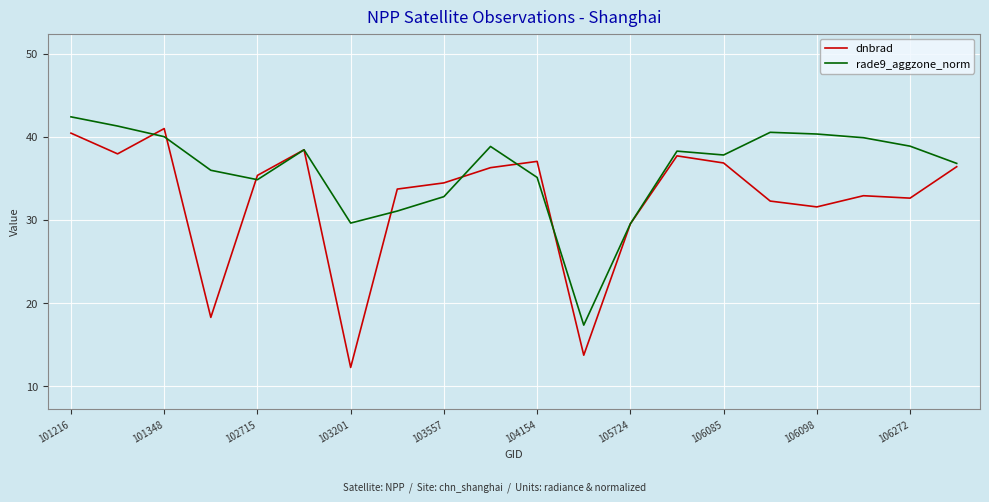

Which series has the largest range (max minus min)?

dnbrad